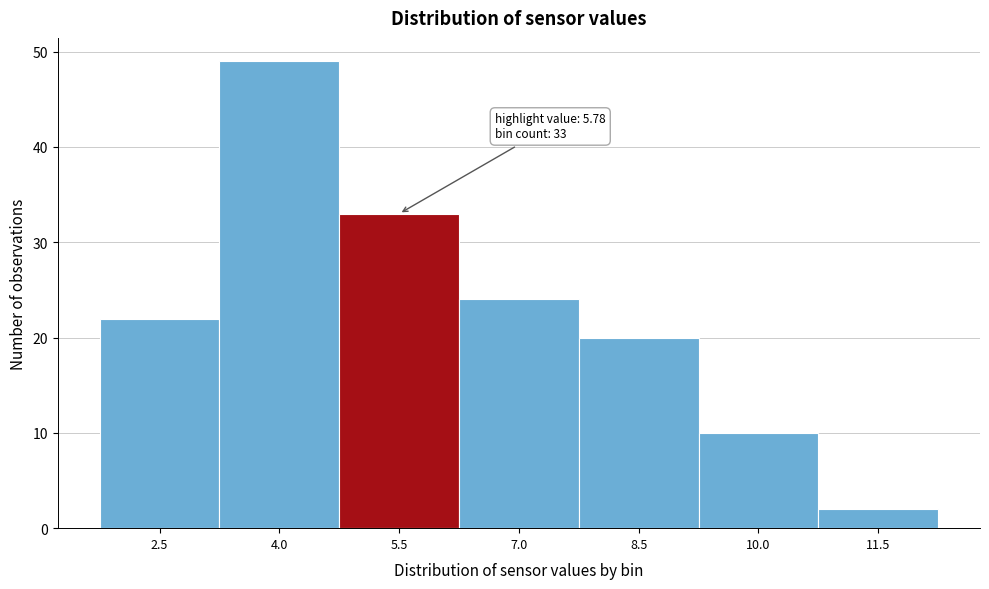

Reading left to right, extract all data points from this chart.

22	49	33	24	20	10	2